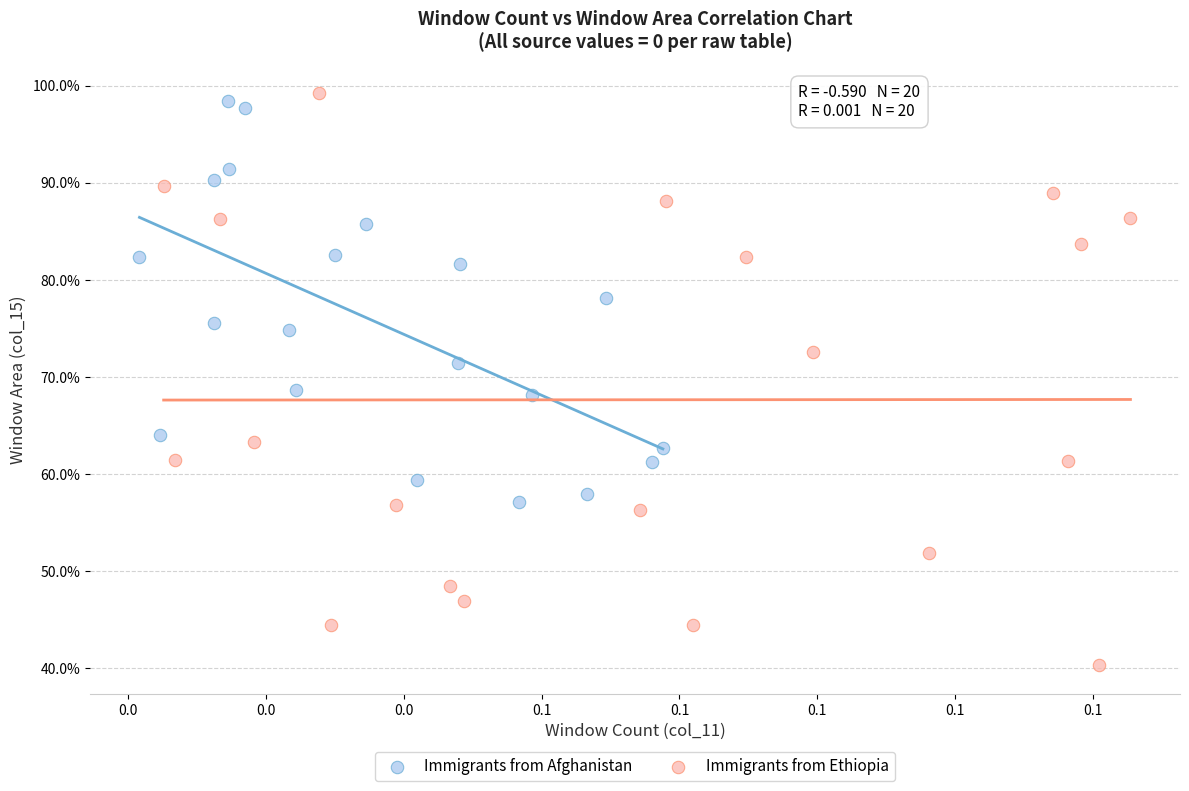

What are all the series names shown in the legend?

Immigrants from Afghanistan, Immigrants from Ethiopia